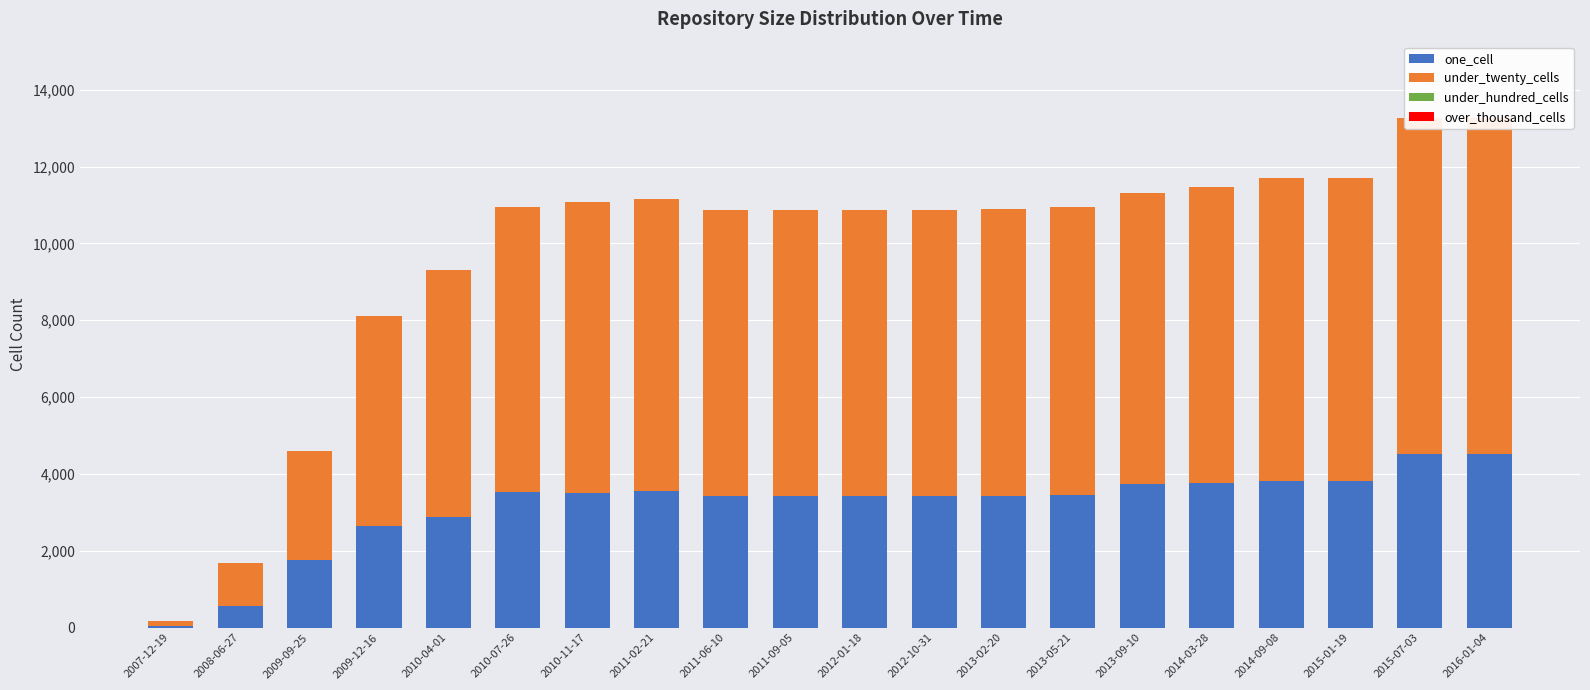

Which series has the largest total across all categories?

under_twenty_cells